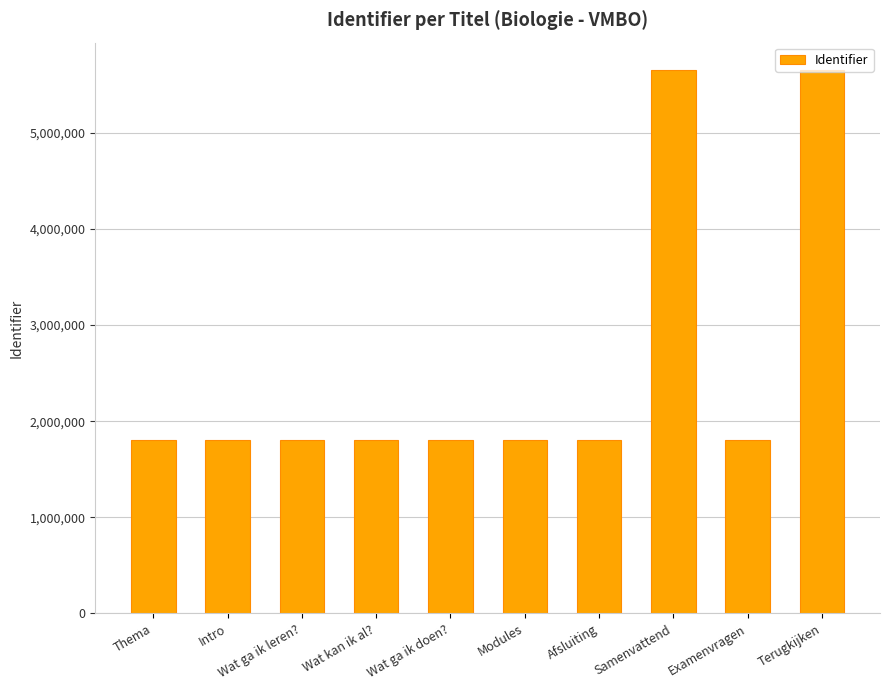

What is the minimum value shown in the chart?

1803361